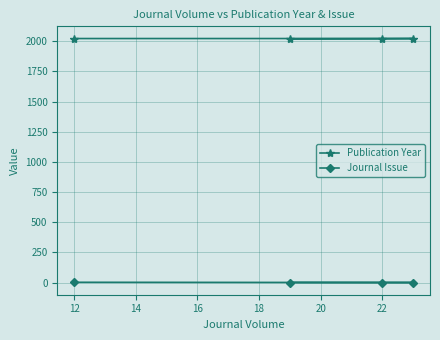

Which series has the largest total across all categories?

Publication Year